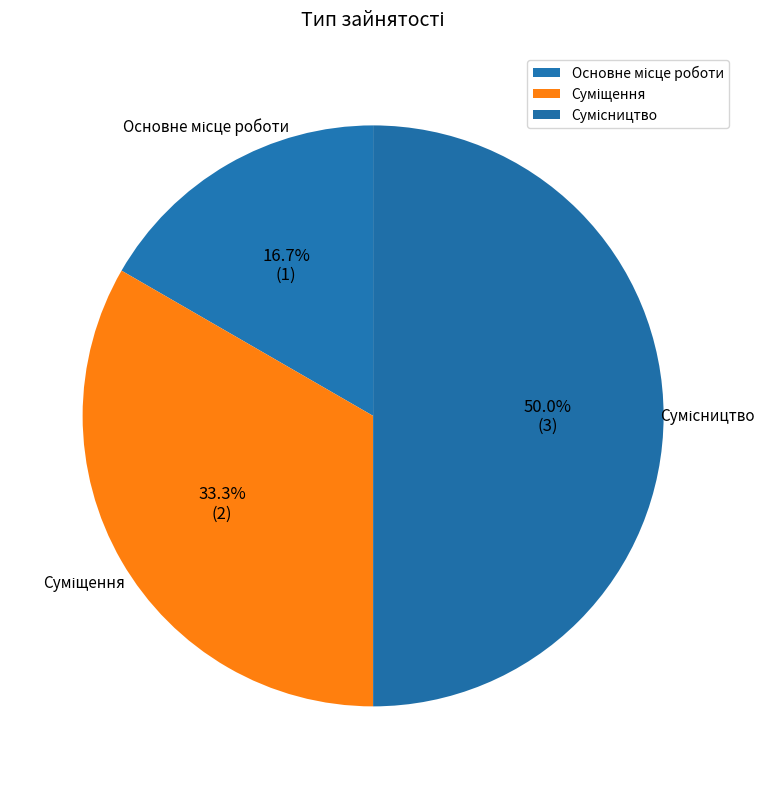

Rank the categories by value from lowest to highest.

Основне місце роботи, Суміщення, Сумісництво